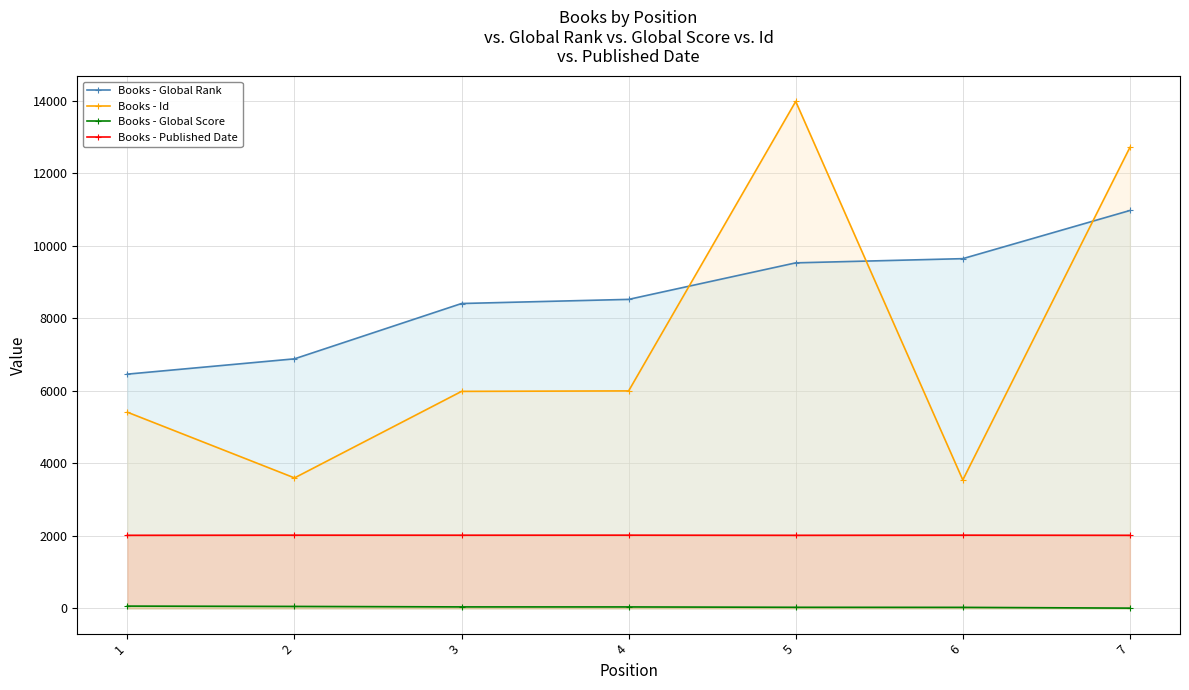

What value does the Books - Id series have at 5, to the nearest 100?

14000